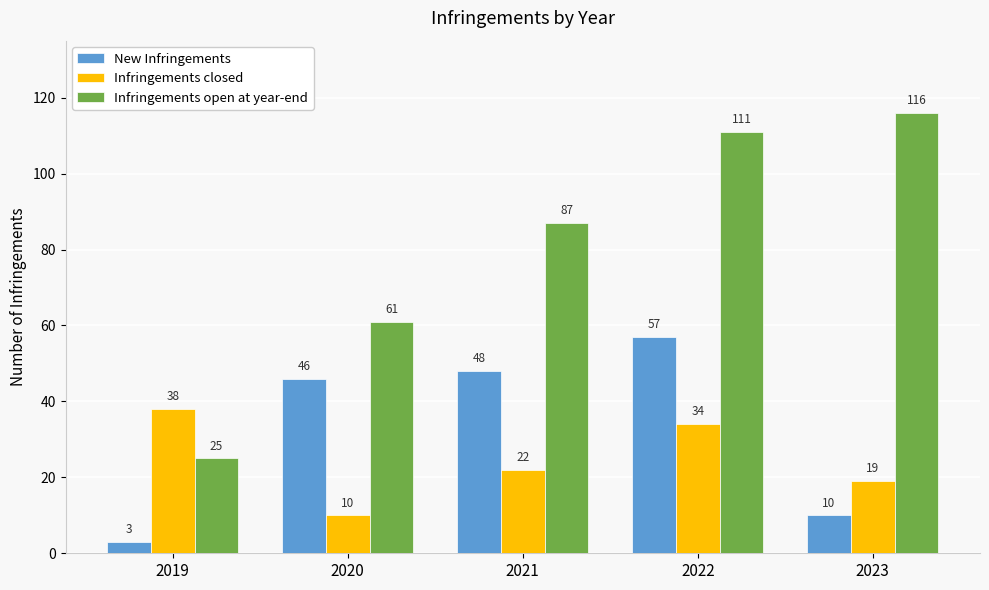

The value of Infringements closed at 2021 is 22. True or false?

True